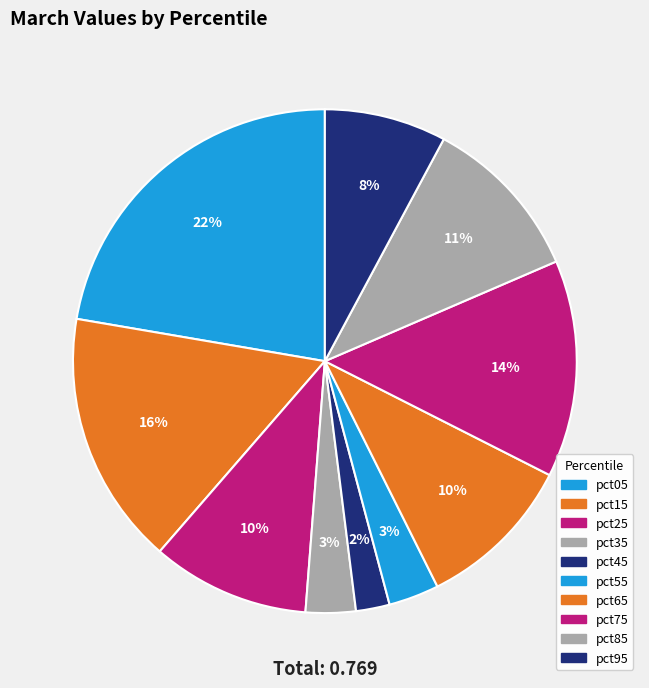

How many slices are in this pie chart?

10